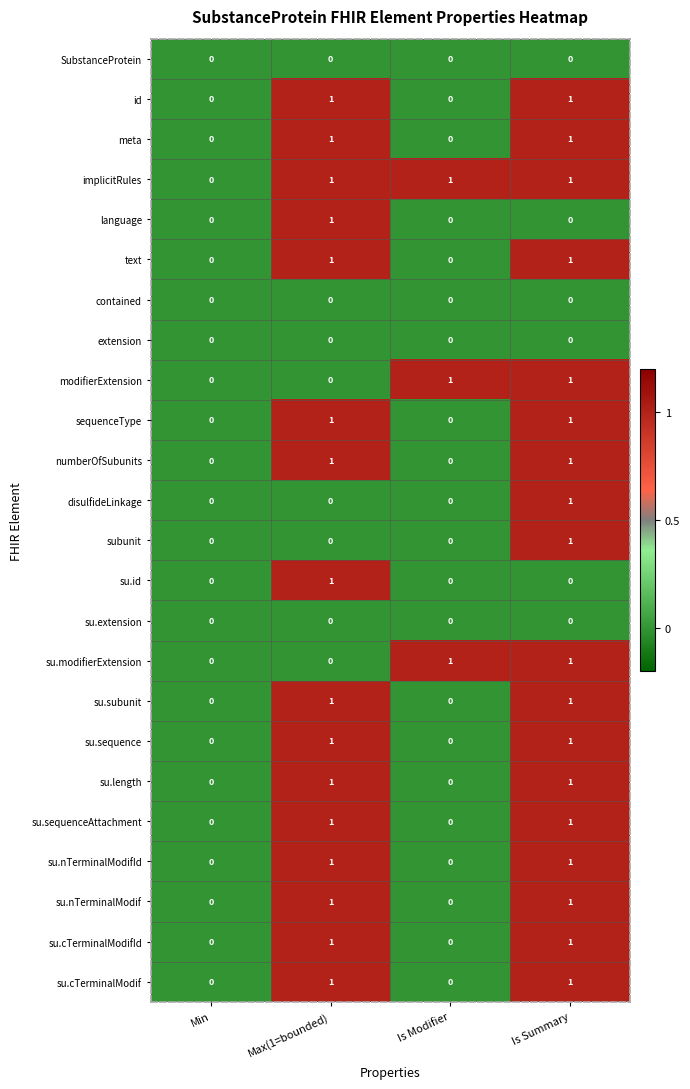

At which label is implicitRules closest to 0?

Min